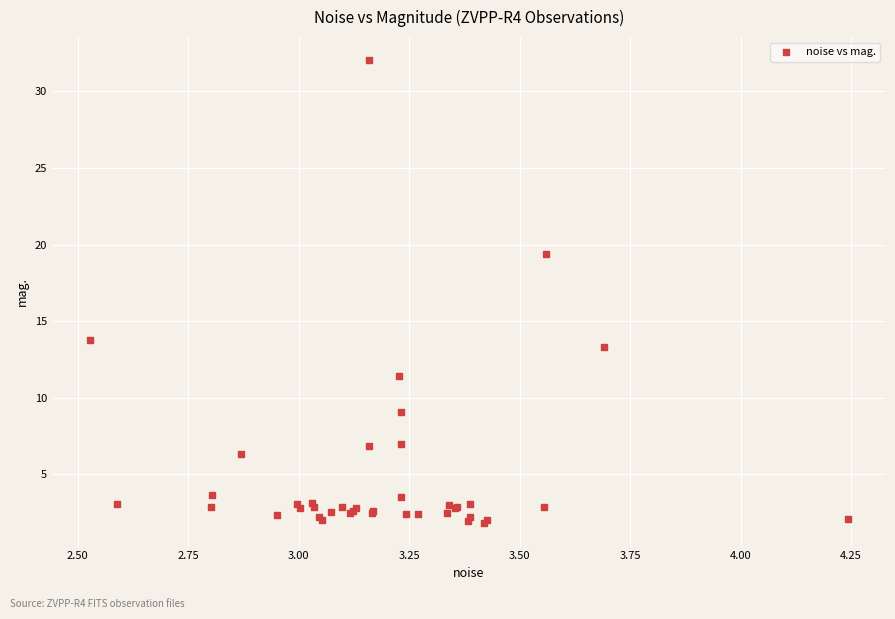

What Y value in the scatter plot is closest to 16?

13.8